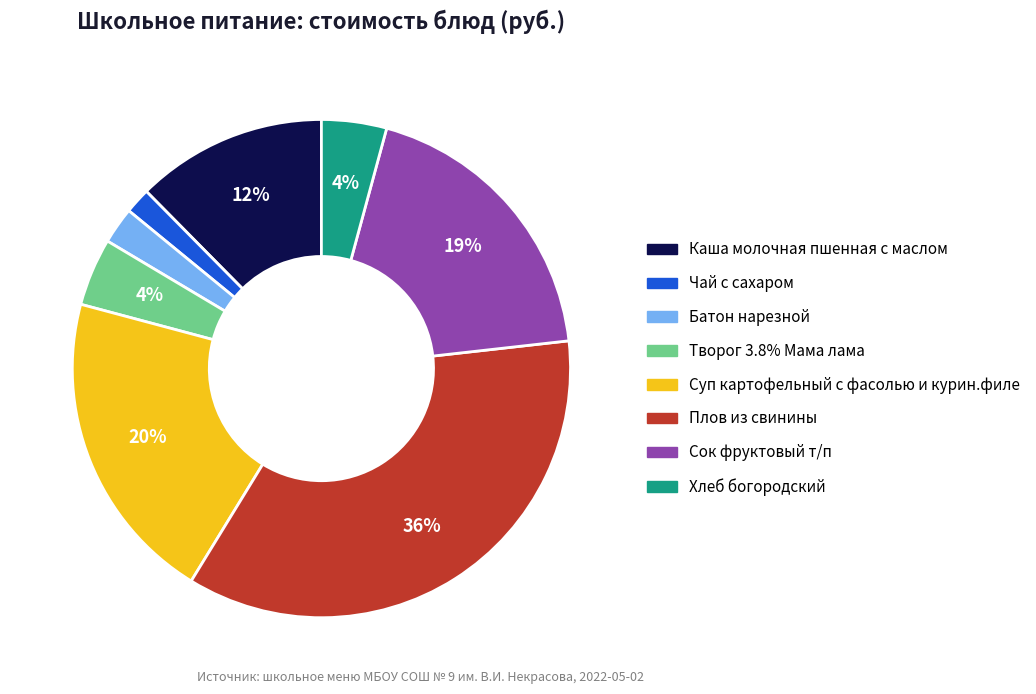

To the nearest percent, what is the difference between the largest and smallest slice percentages?

34%